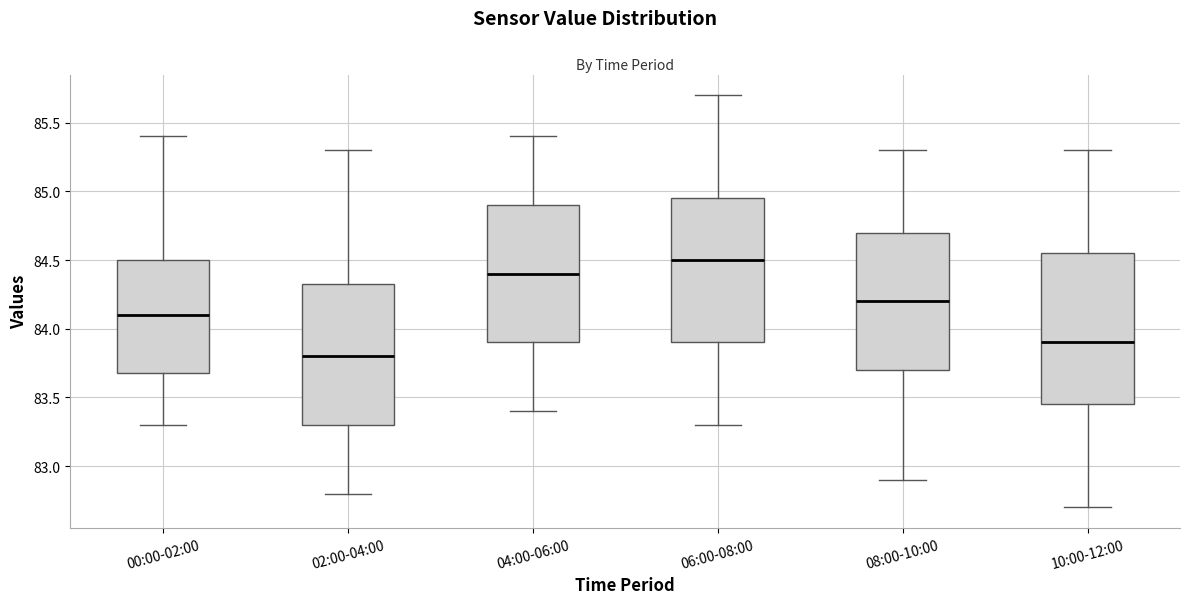

Which box's median line is the lowest?

02:00-04:00